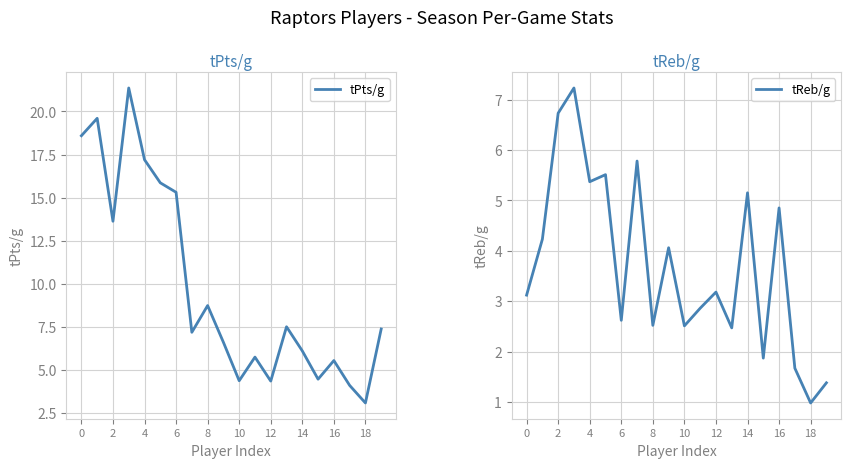

What is the sum of the tReb/g values at 2 and 10?

9.2